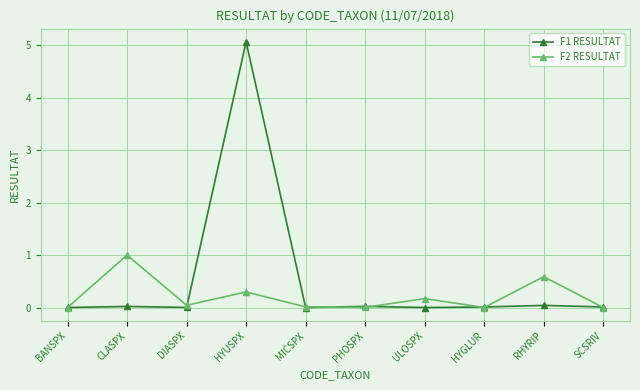

Where is the first local minimum for F2 RESULTAT?

DIASPX